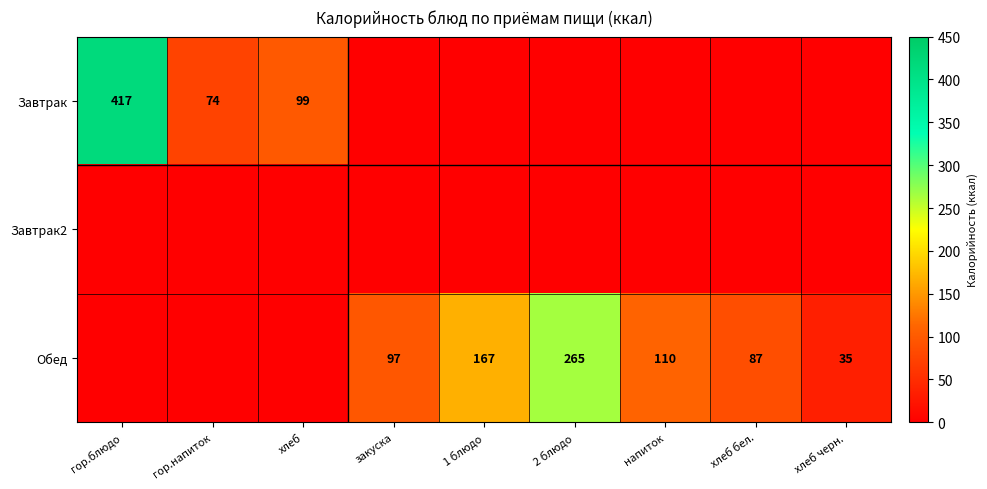

Count the number of data series in this chart.

3